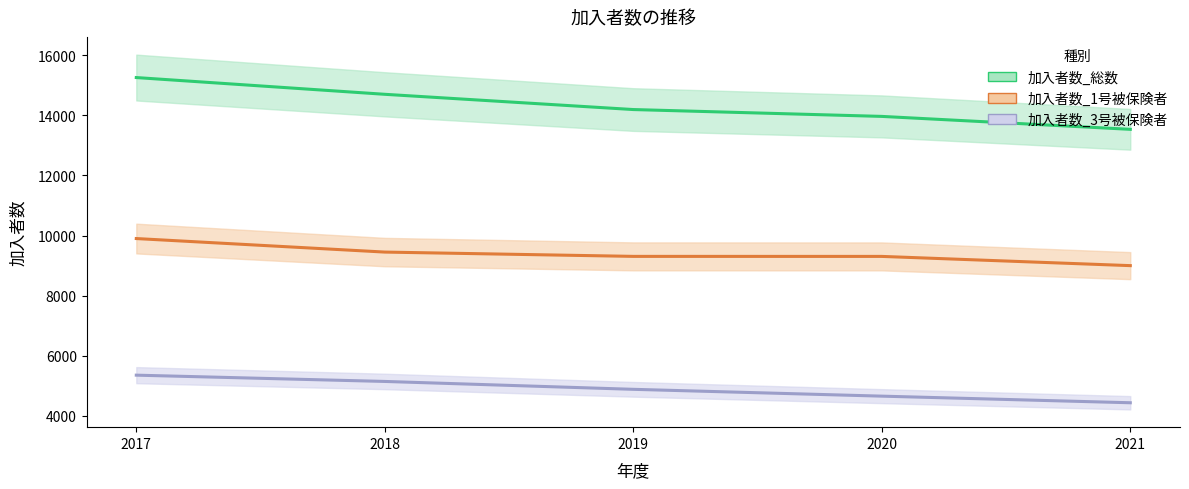

List the series in order of their overall mean, lowest first.

加入者数_3号被保険者_line, 加入者数_1号被保険者_line, 加入者数_総数_line